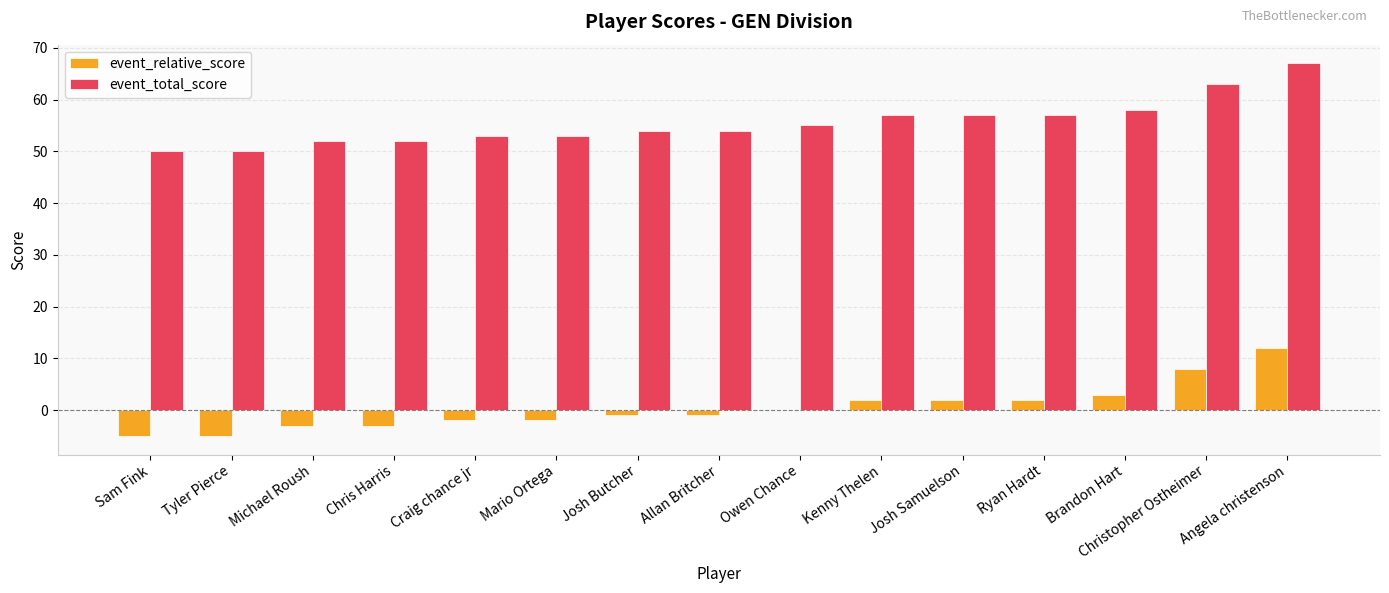

At which category is the sum across all series the highest?

Angela christenson